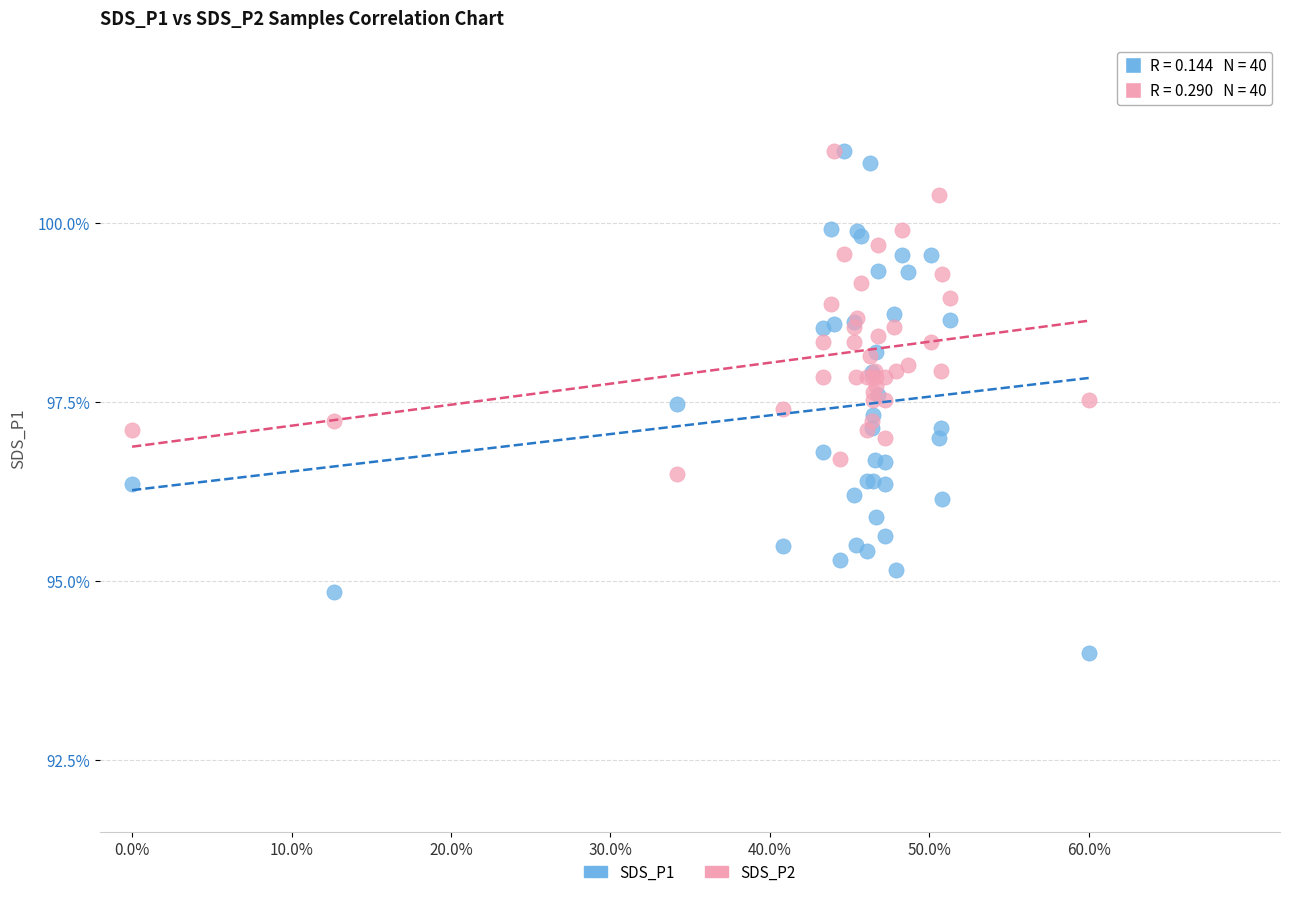

What are all the series names shown in the legend?

SDS_P1, SDS_P2